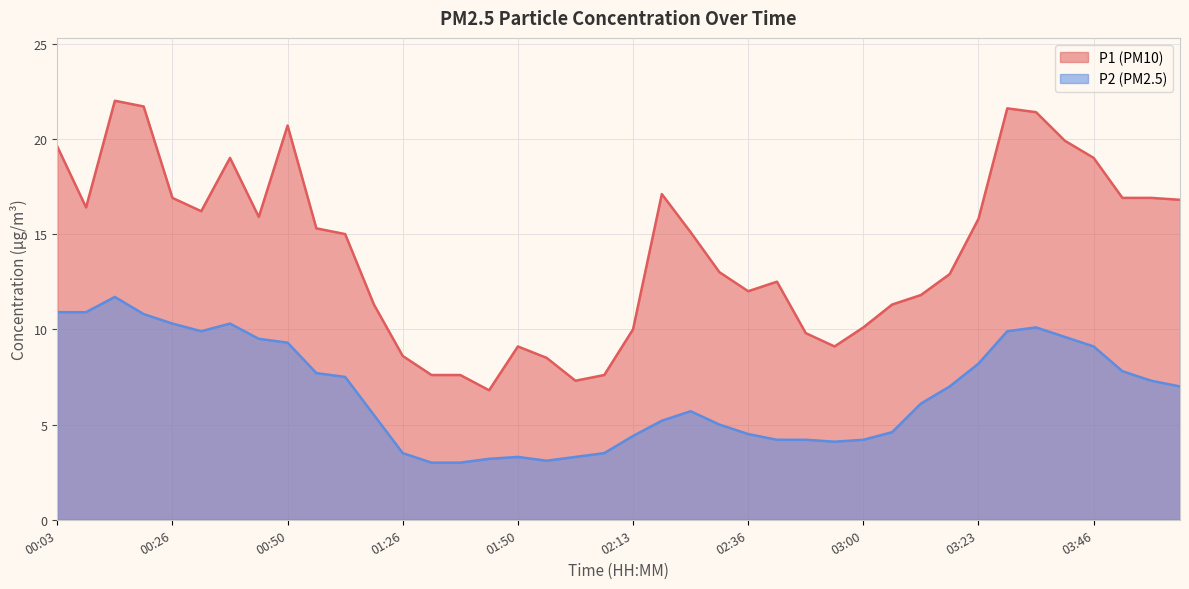

Read the P2 value at 00:38.

10.3